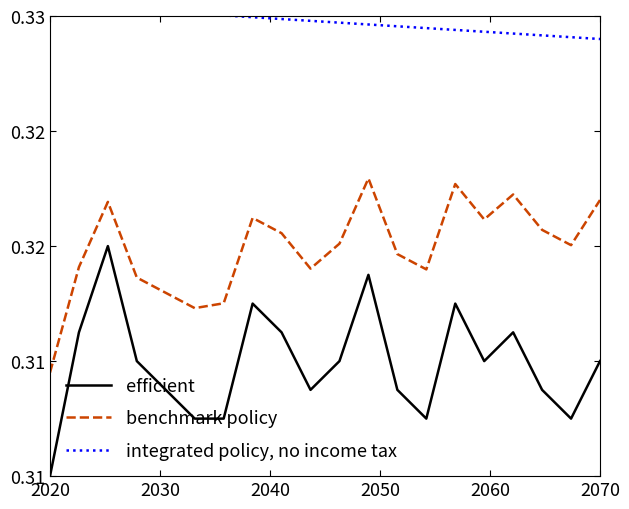

At how many categories does at least one series exceed 0?

20